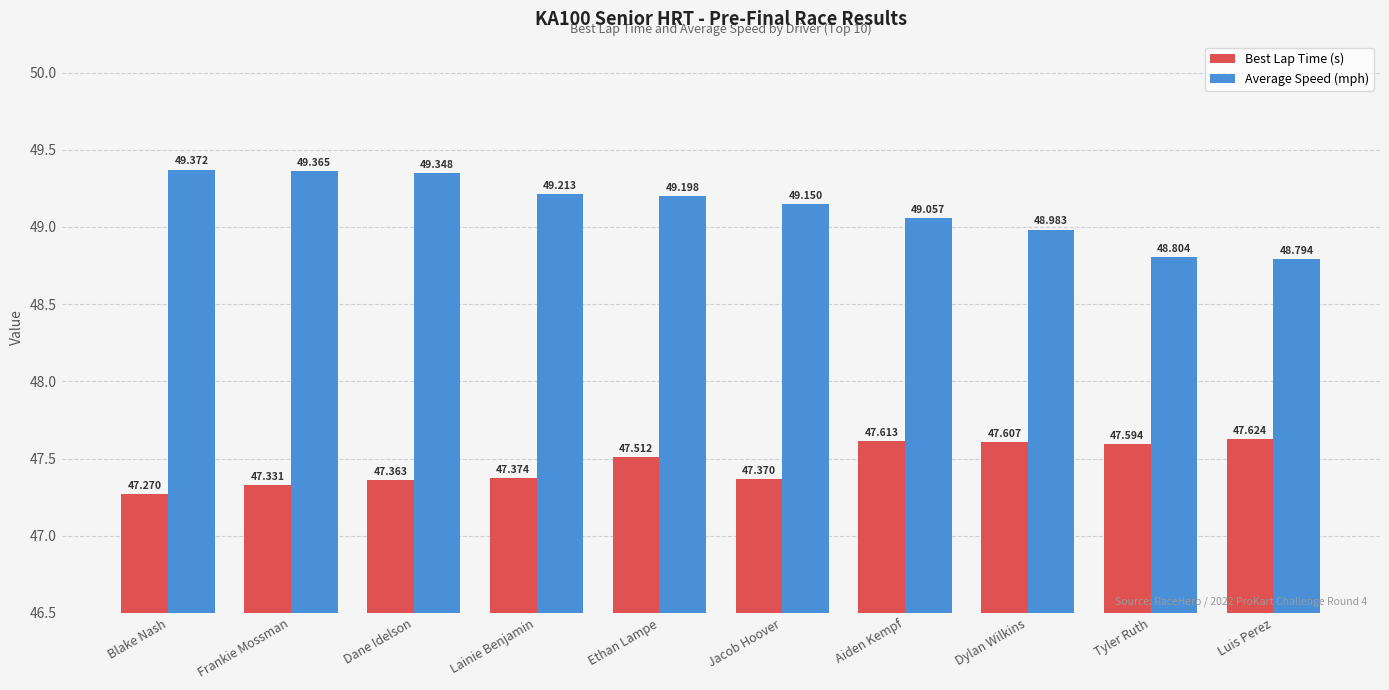

What is the label of the 10th bar from the left?

Luis Perez